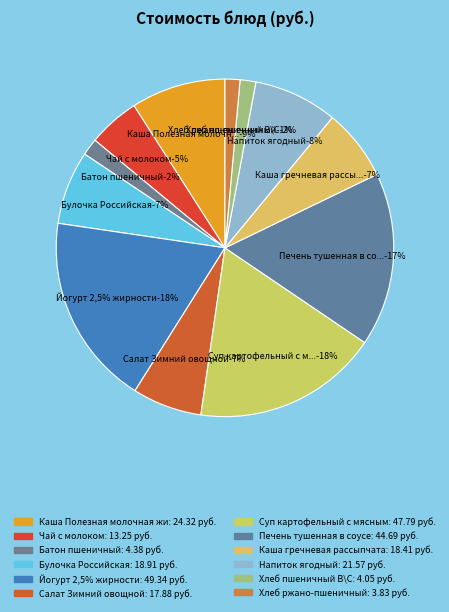

How many slices are in this pie chart?

12